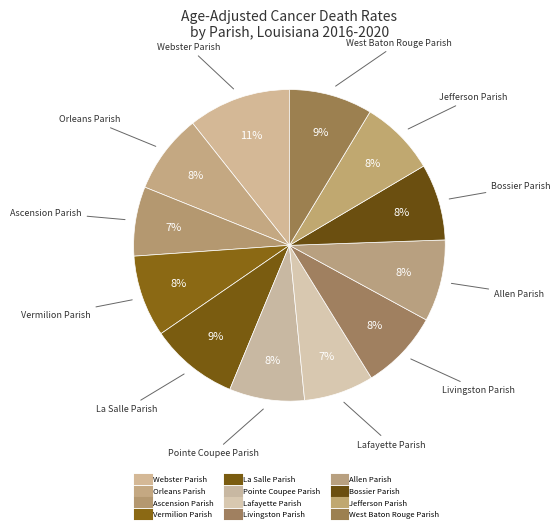

Count the number of slices in the pie.

12